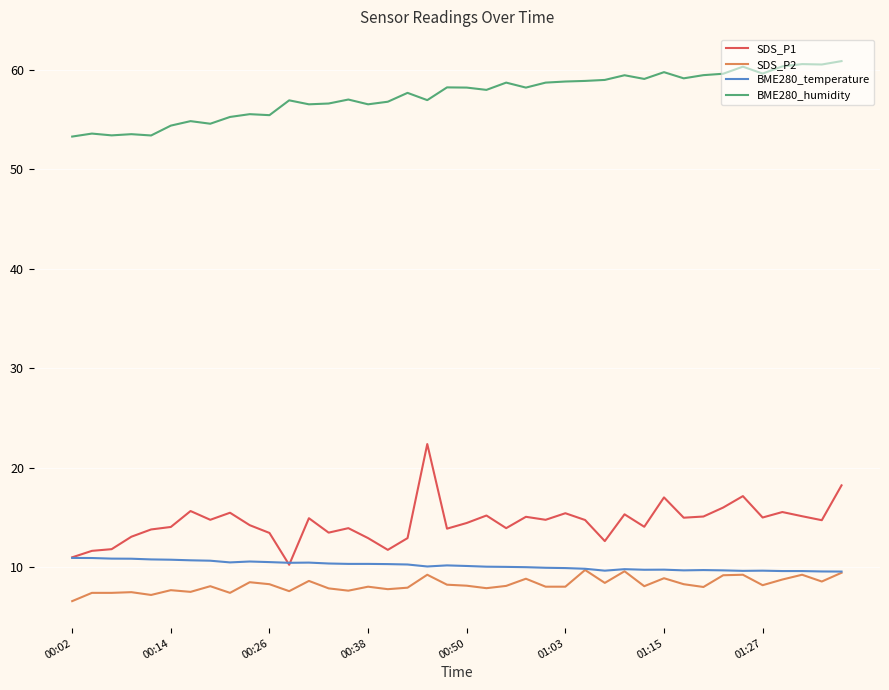

What is the maximum value for SDS_P1?

22.4